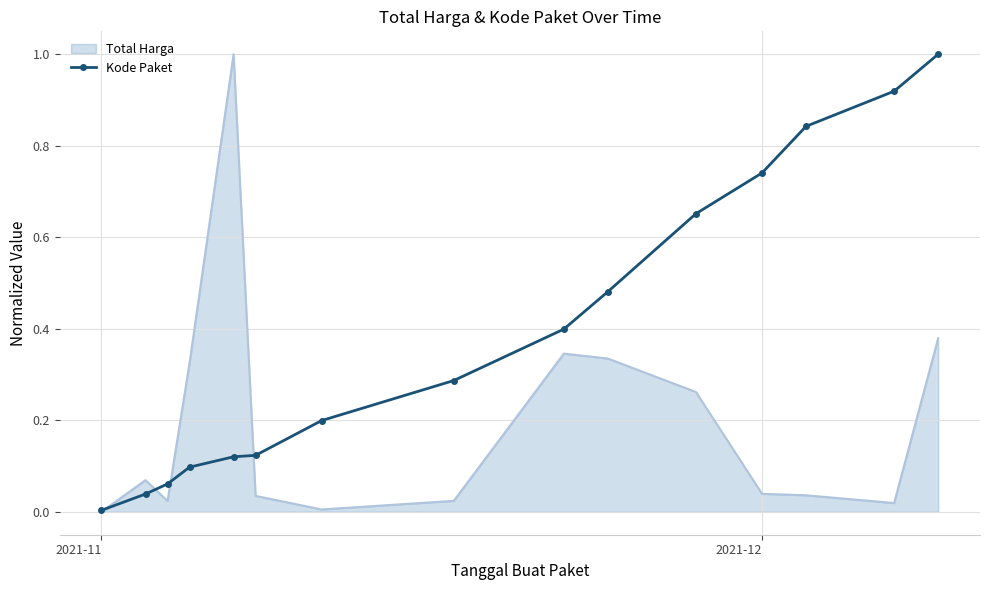

Rank the series by their average value, from highest to lowest.

Kode Paket, Total Harga